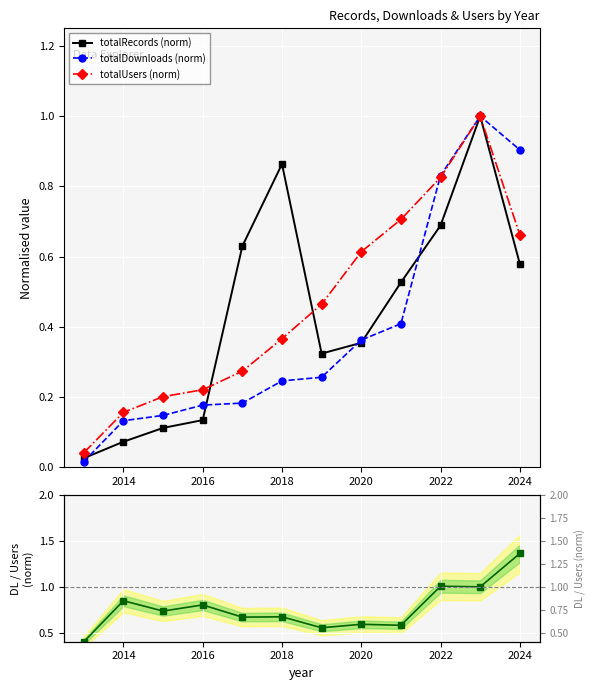

The totalUsers (norm) series shows 1.0 at 2024. True or false?

False